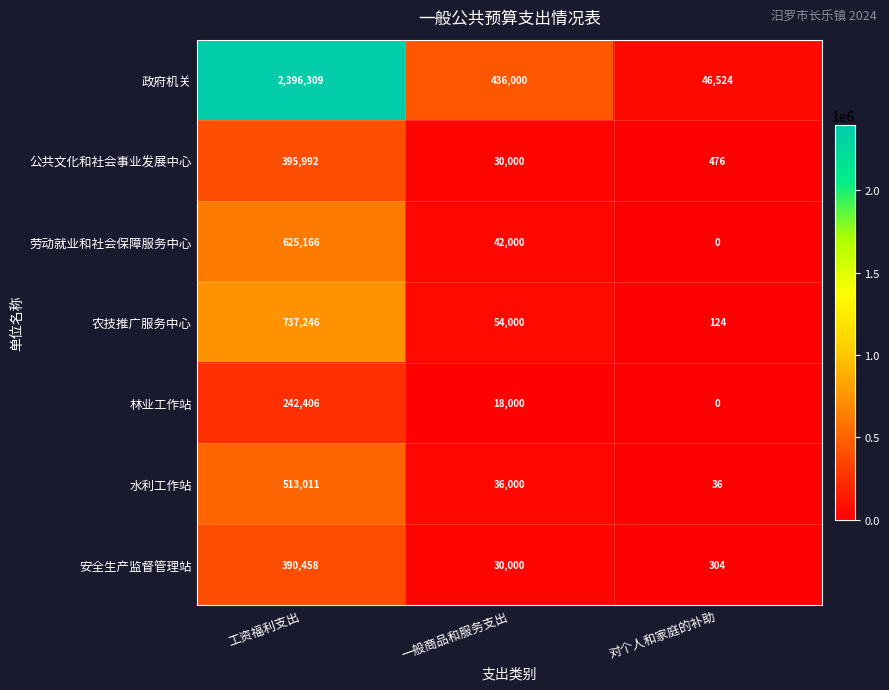

What is the difference between the highest and lowest values at 对个人和家庭的补助?

46524